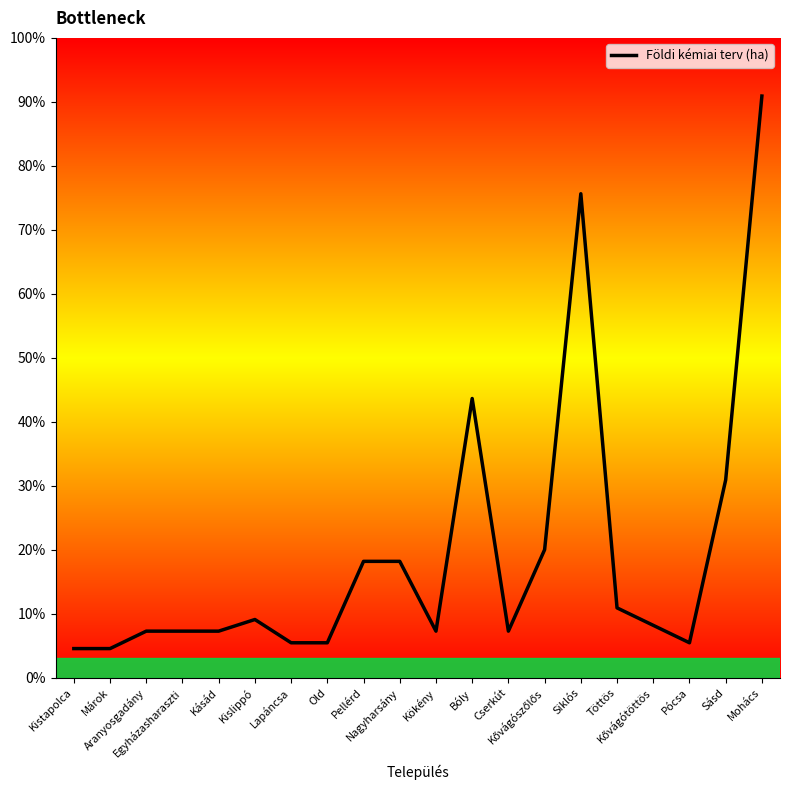

Approximately how many times larger is the value at Aranyosgadány compared to Sásd?

0.2